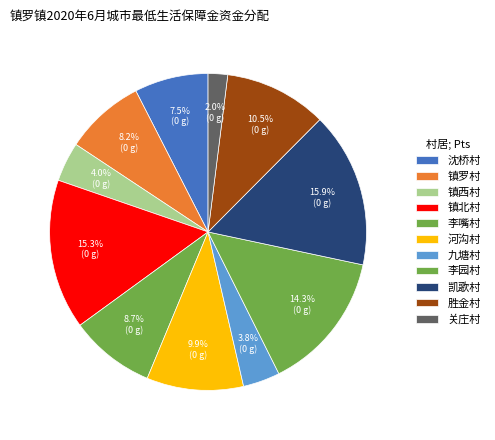

What is the smallest slice in the pie chart?

关庄村